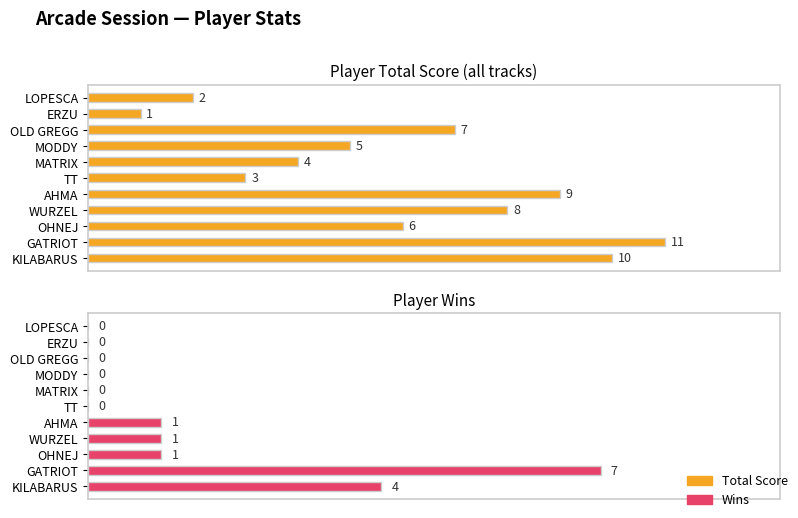

How many values in the Total Score series exceed 6?

5